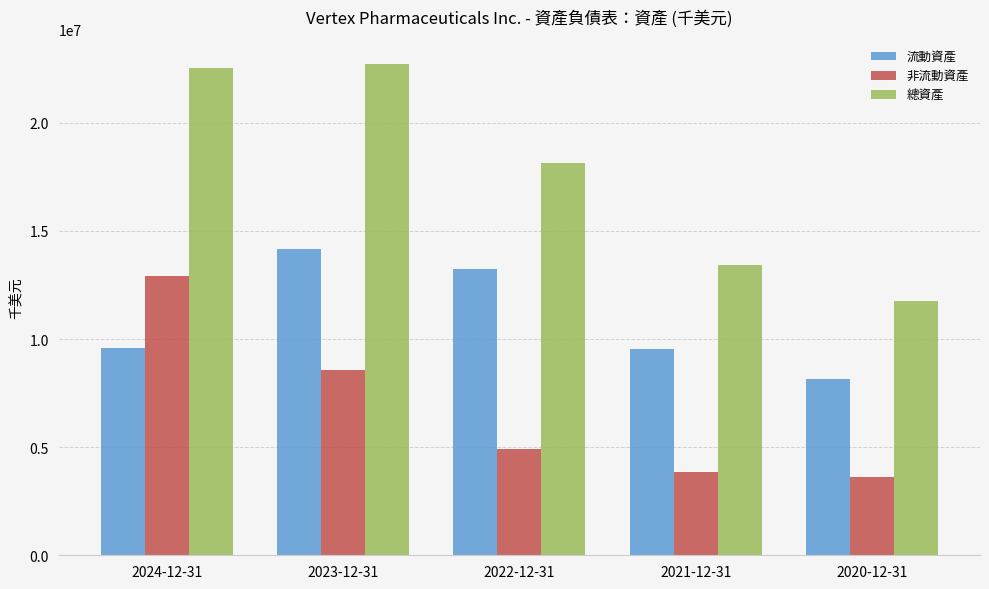

How many data points does each series have?

5